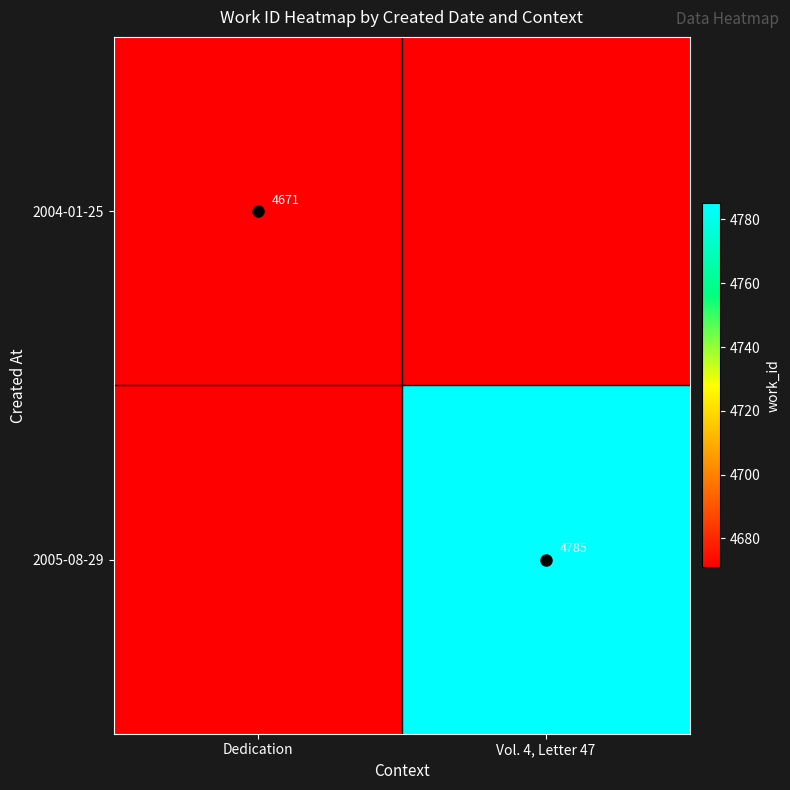

Is the value of v-crosshair at Dedication greater than the value of h-crosshair at Vol. 4, Letter 47?

No